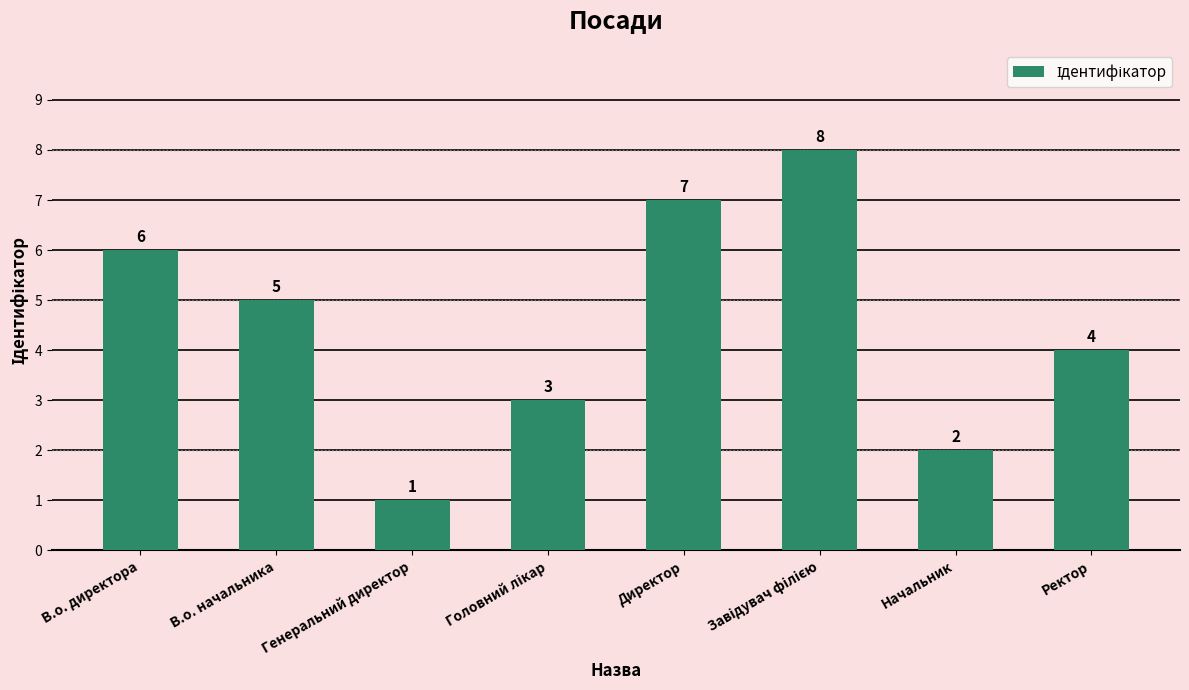

Which category has the lowest value across all series?

Генеральний директор